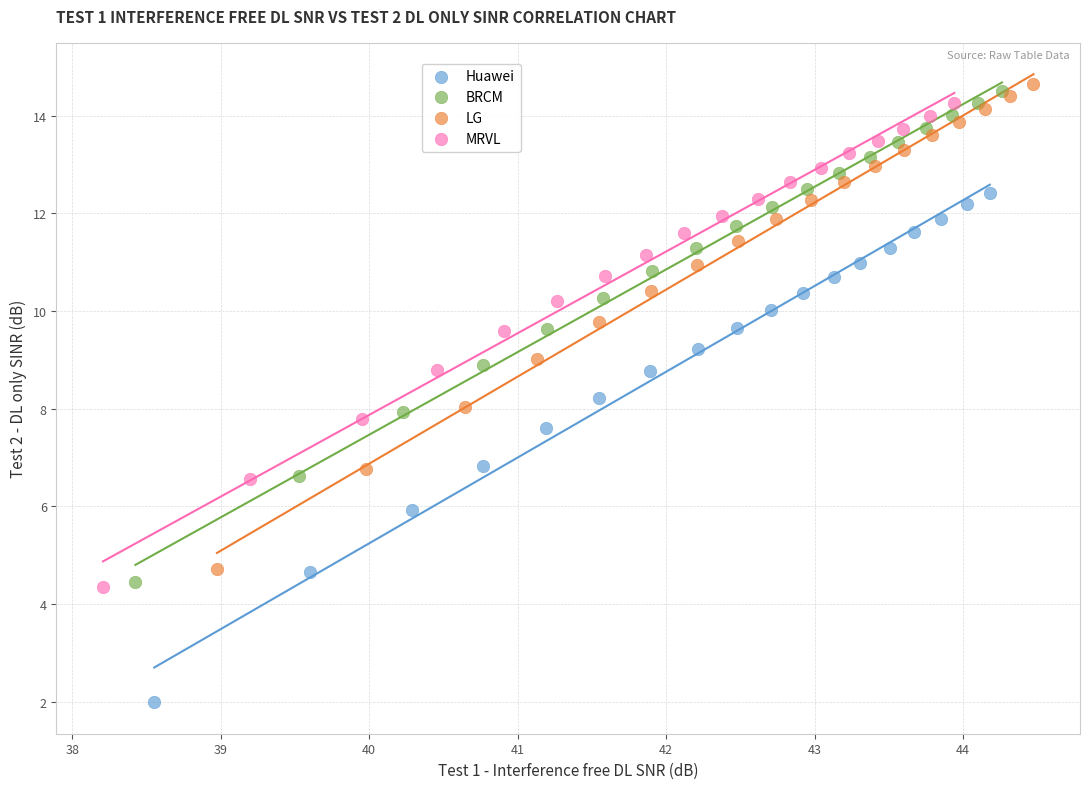

Which series reaches the minimum Y coordinate?

Huawei